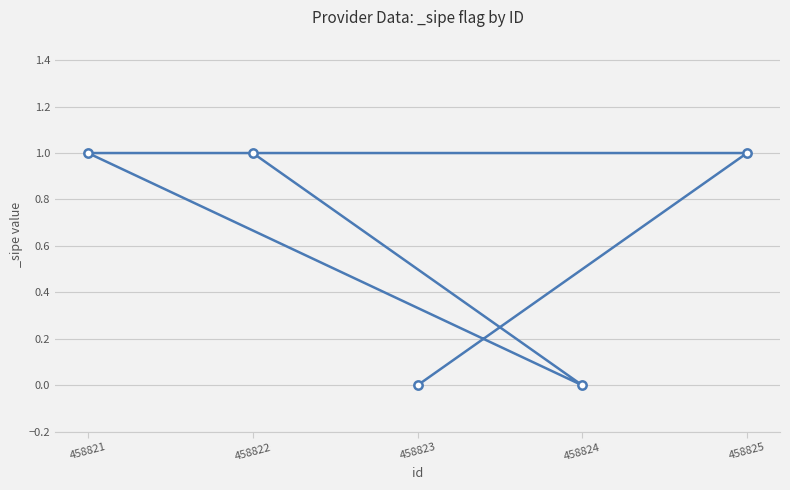

Count the number of categories in the chart.

5